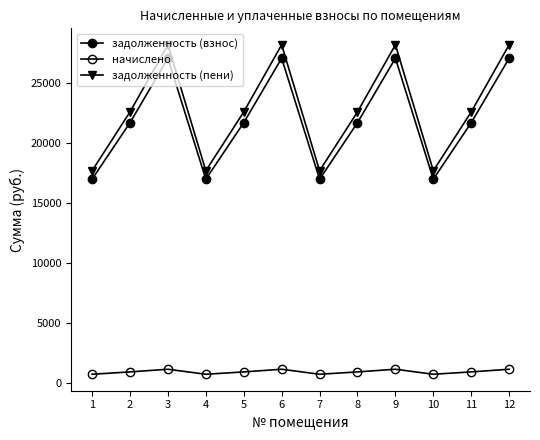

Count the number of categories in the chart.

12